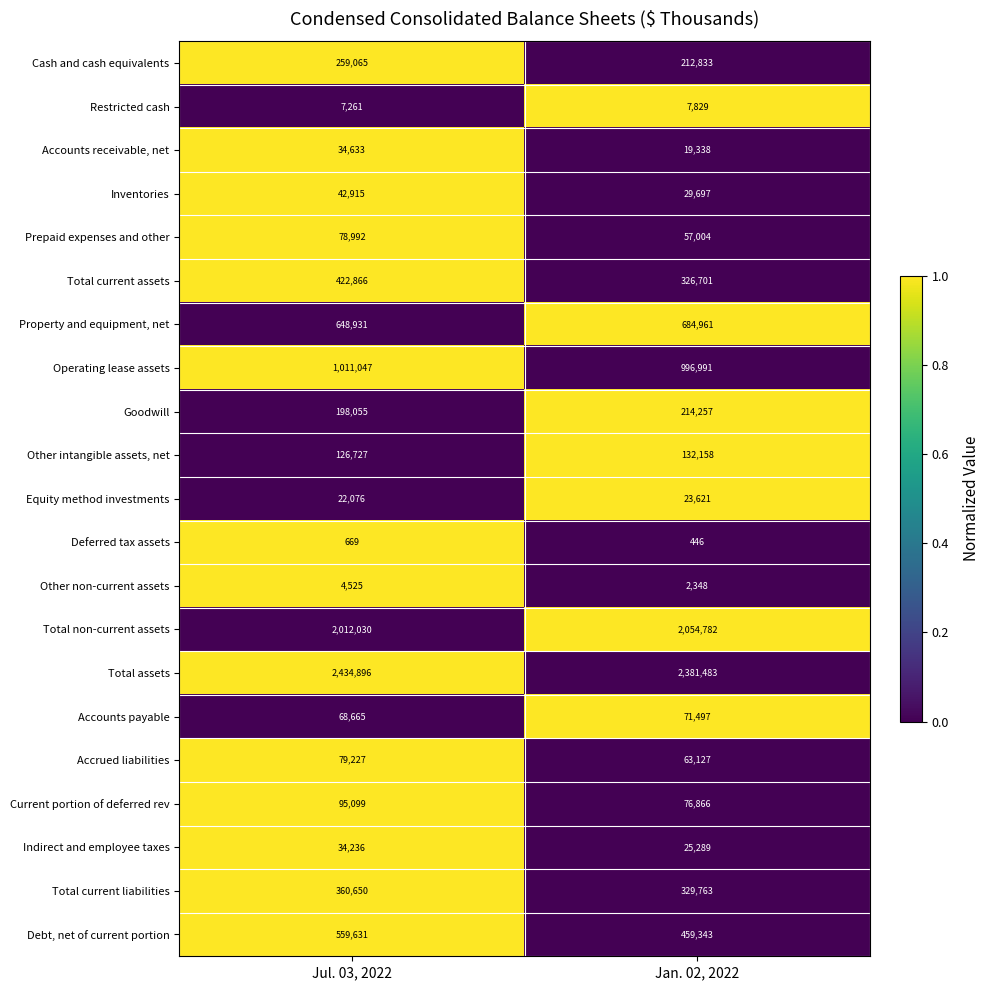

True or false: Other non-current assets has a value of 2348 at Jan. 02, 2022.

True